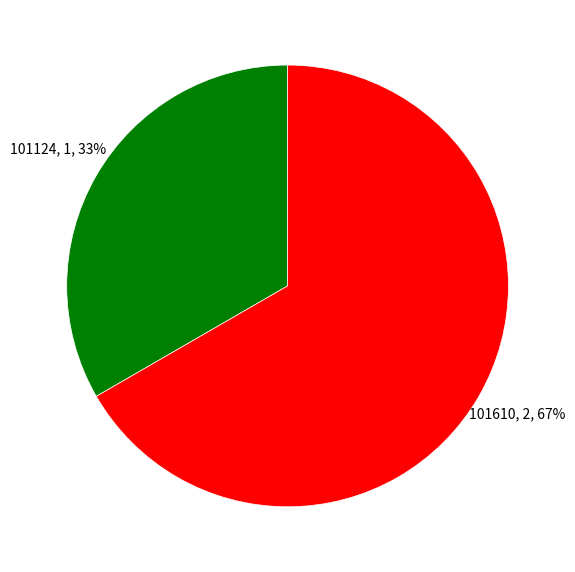

Count the number of slices in the pie.

2